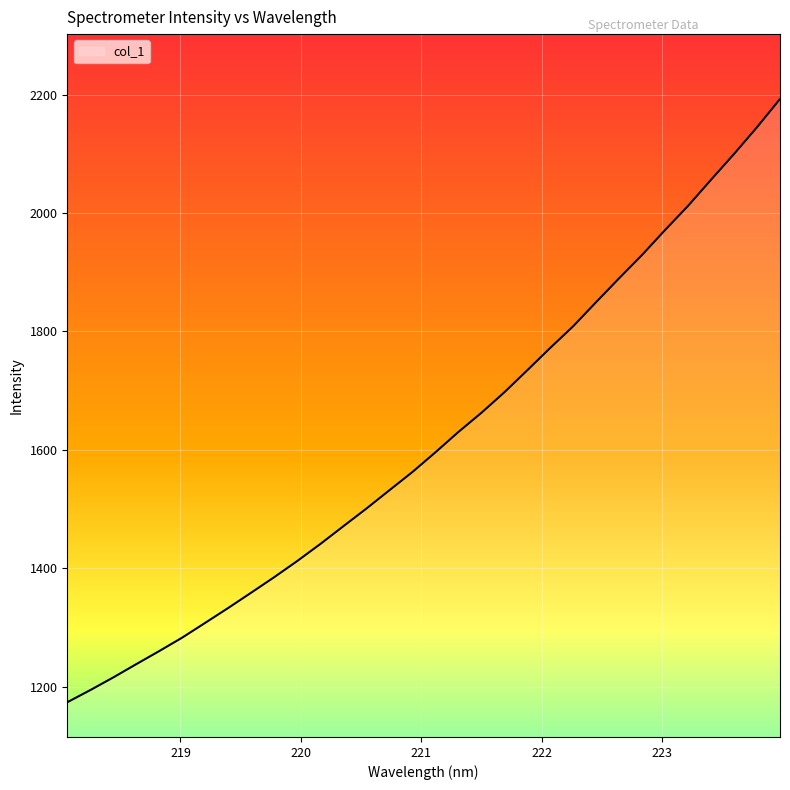

What is the difference between the maximum and minimum values?

1019.2